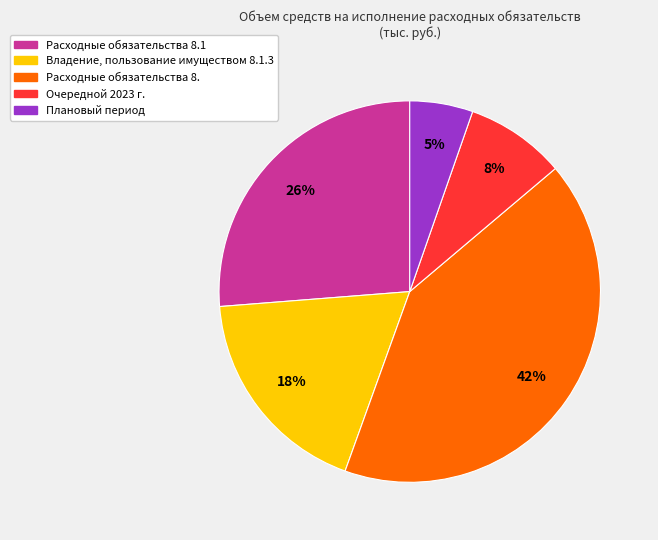

Is there a majority slice in this chart?

No